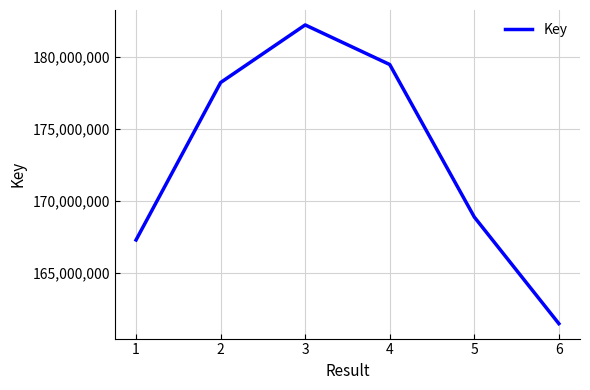

Reading right to left, what are all the values shown in this chart?

161504721	168905613	179490552	182239304	178241577	167313779